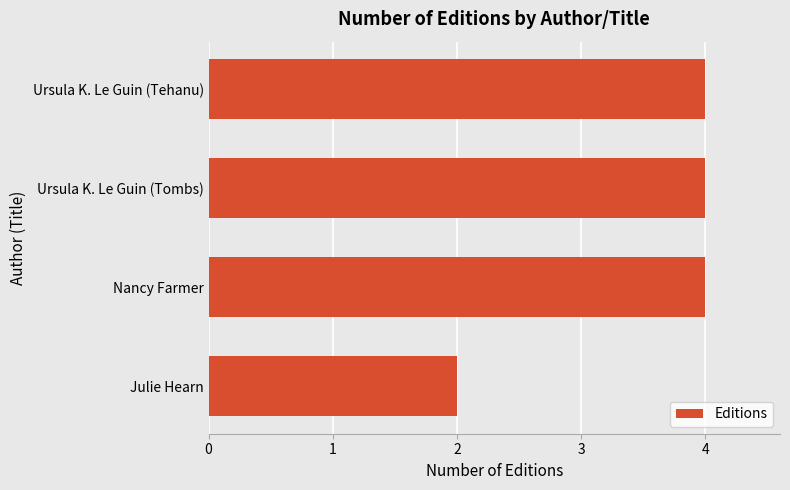

The value at Ursula K. Le Guin (Tehanu) is 4. True or false?

True